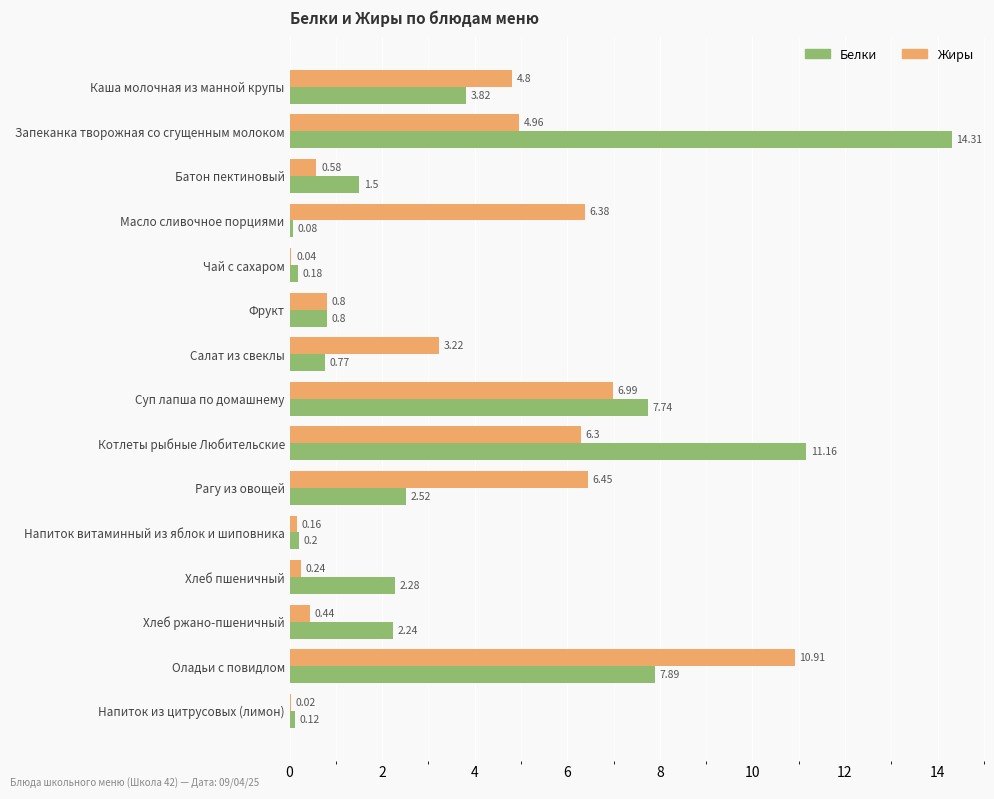

How many data points does each series have?

15